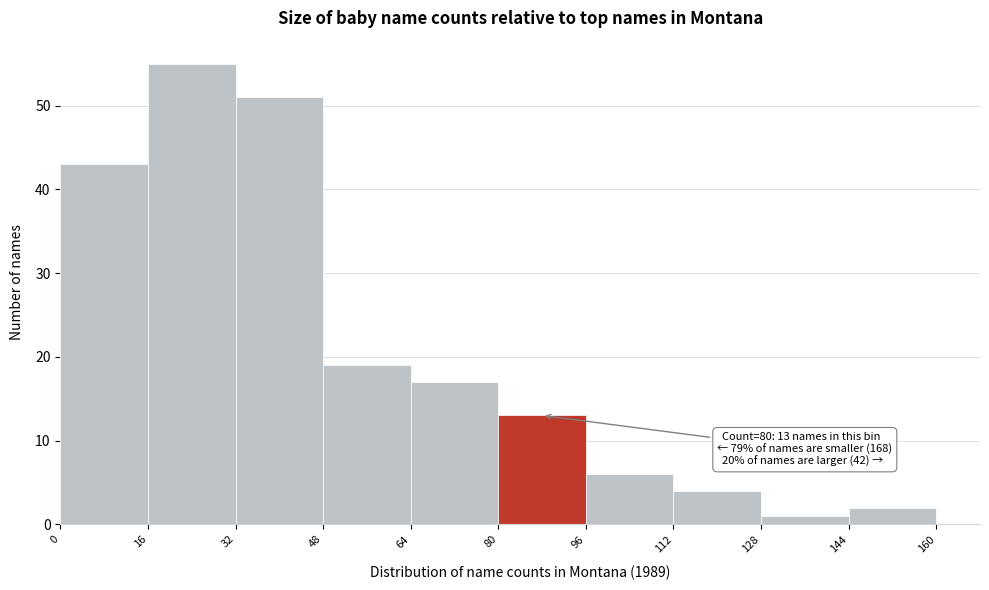

Over which range of the x-axis is the bar tallest?

16 to 32